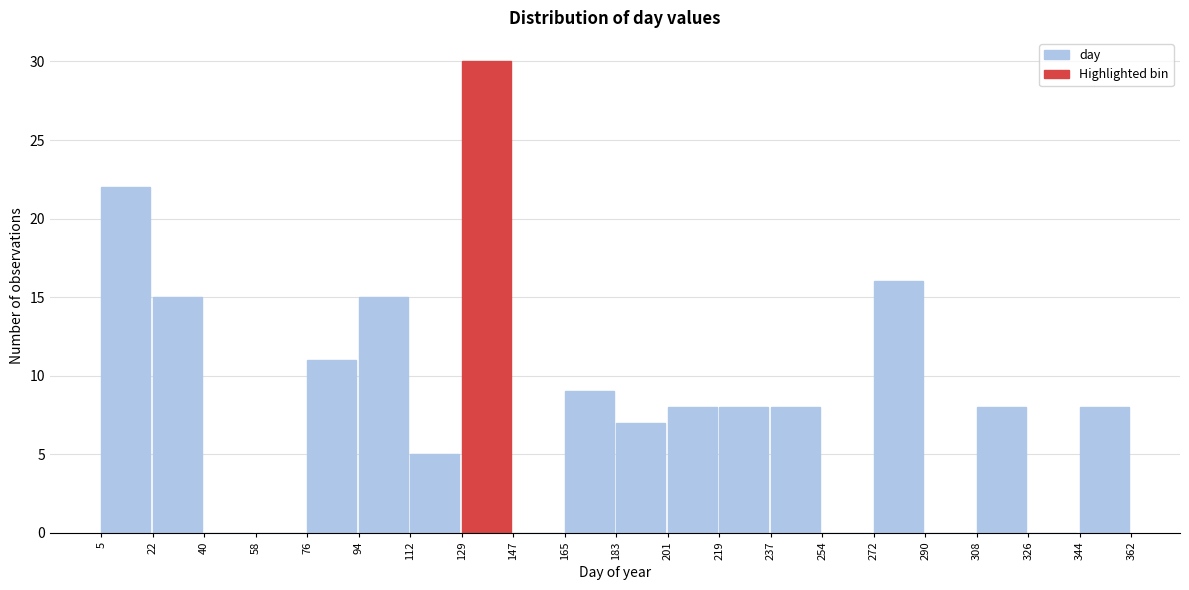

Over which range of the x-axis is the bar tallest?

129 to 147